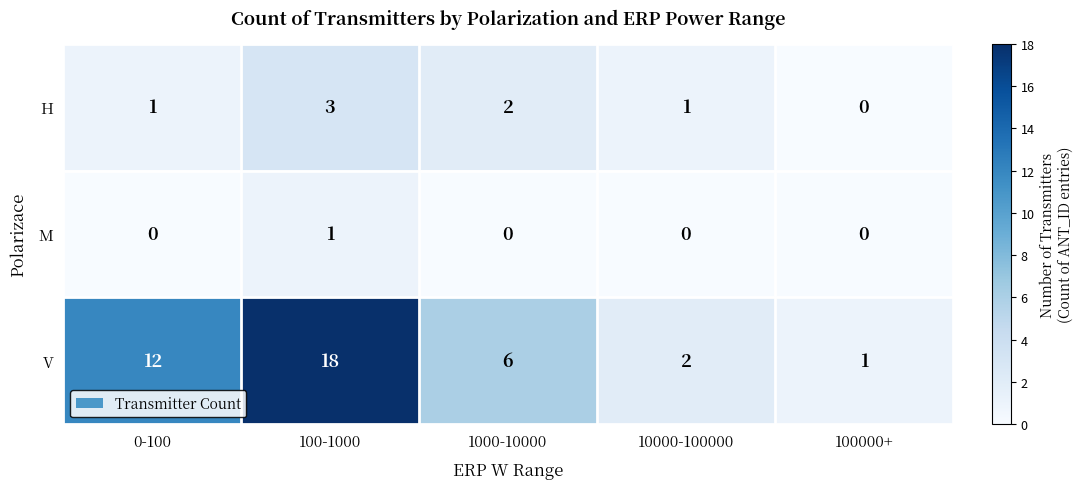

Reading left to right, what are all the values shown in this chart?

H: 0-100=1	100-1000=3	1000-10000=2	10000-100000=1	100000+=0
M: 0-100=0	100-1000=1	1000-10000=0	10000-100000=0	100000+=0
V: 0-100=12	100-1000=18	1000-10000=6	10000-100000=2	100000+=1